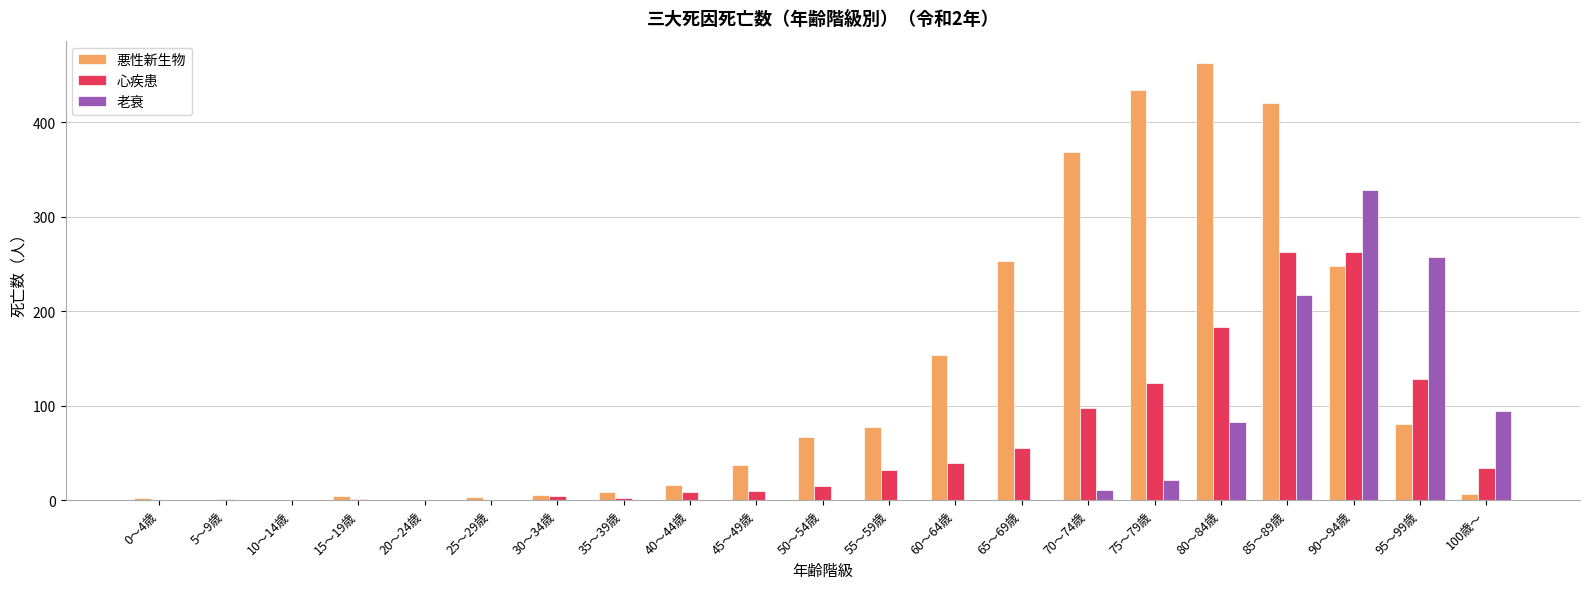

Where is 老衰 nearest to the value 164?

85～89歳